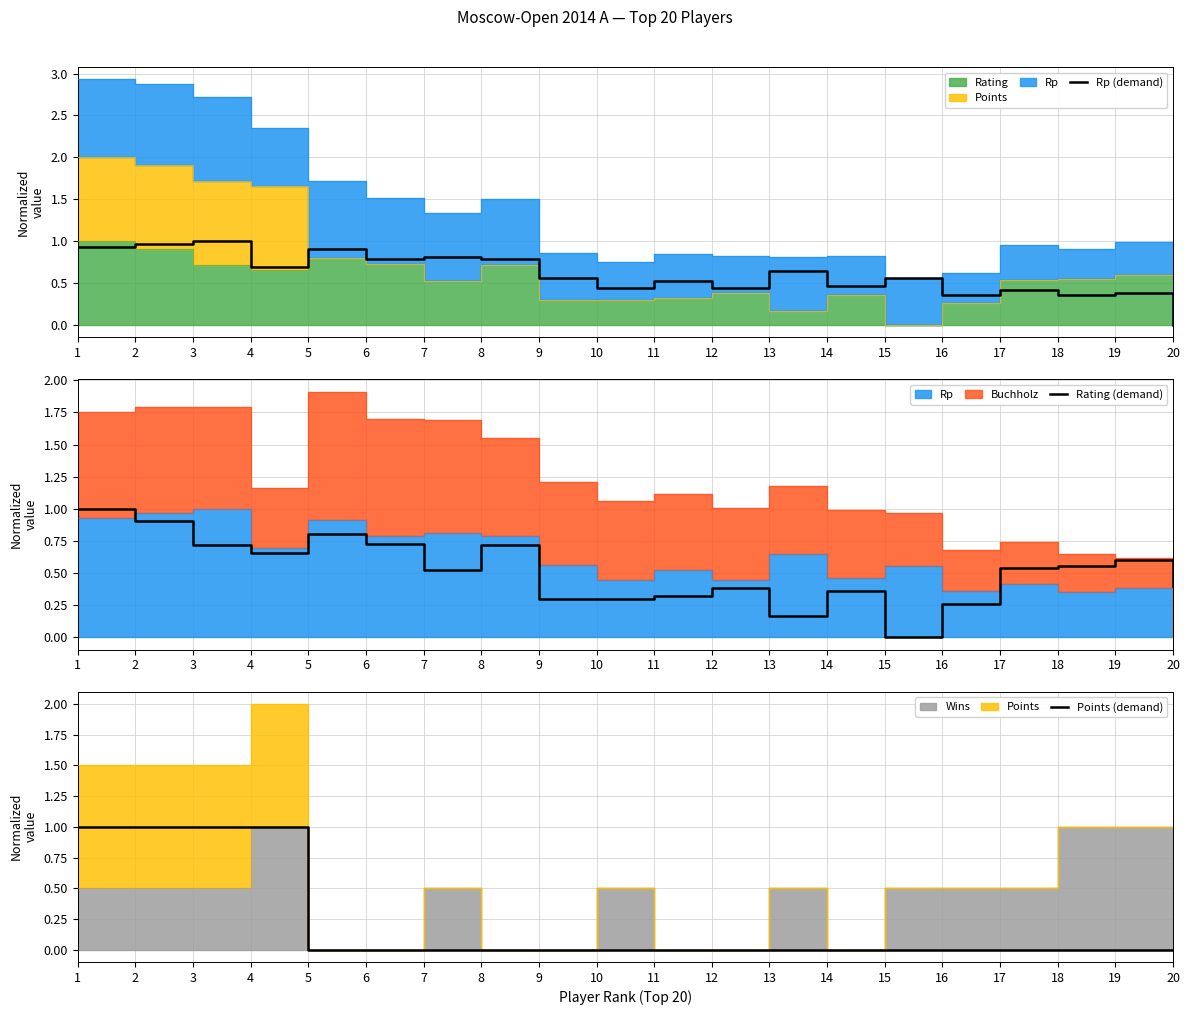

Where is the first local minimum for Rp (demand)?

4